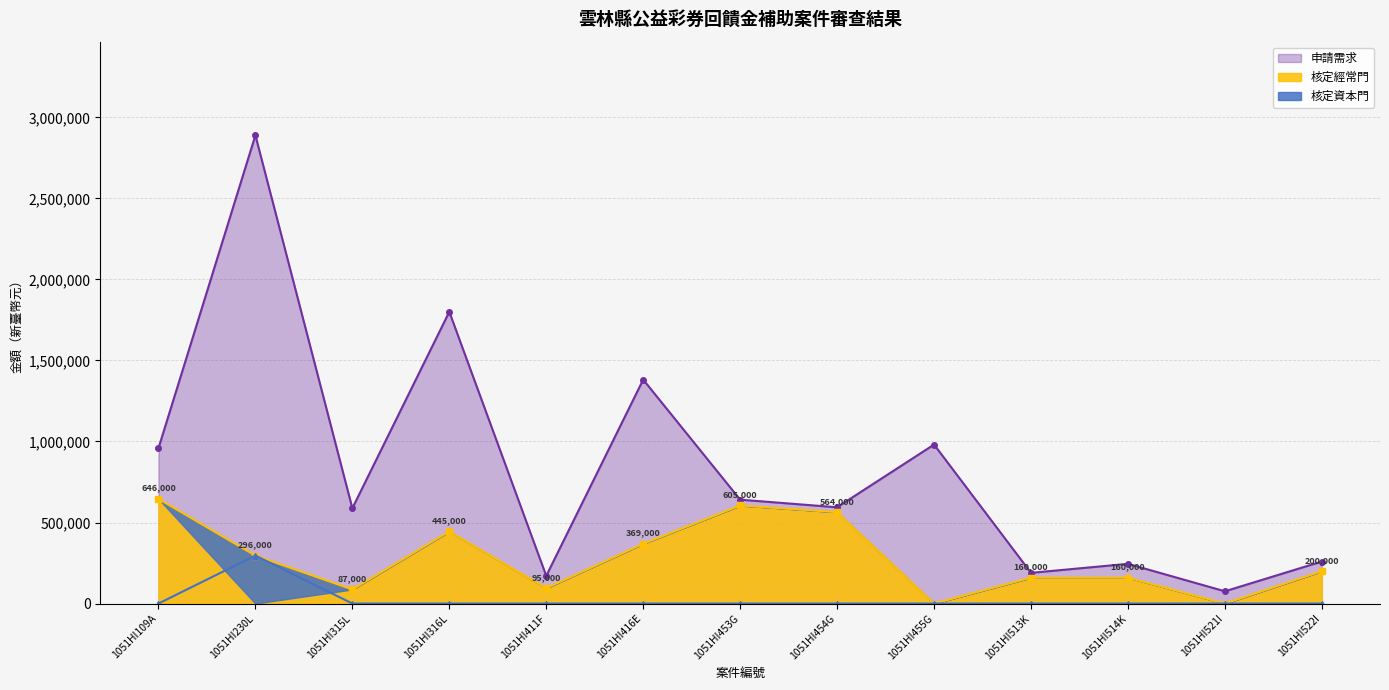

What is the difference between the highest and lowest values at 1051HI453G?

640900